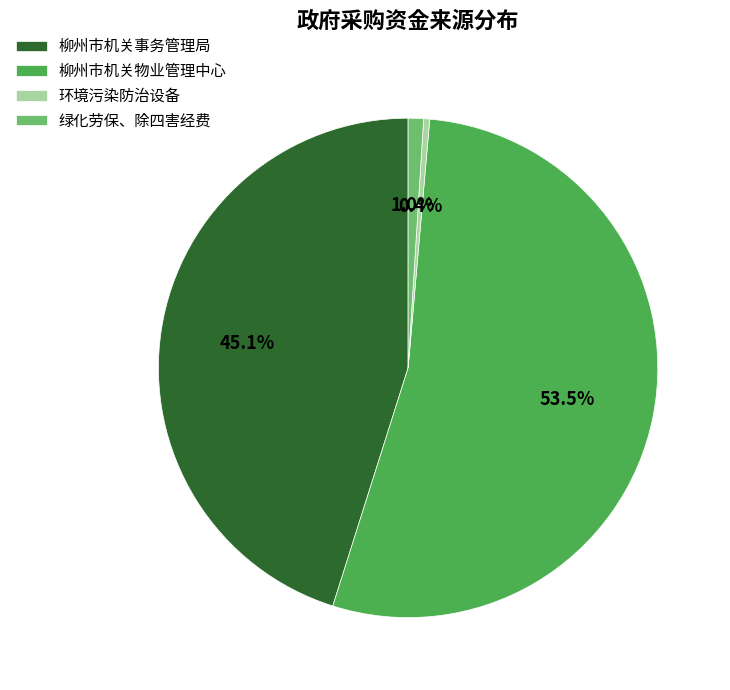

Combined, what portion of the pie is 绿化劳保、除四害经费 and 柳州市机关事务管理局?

46.1%